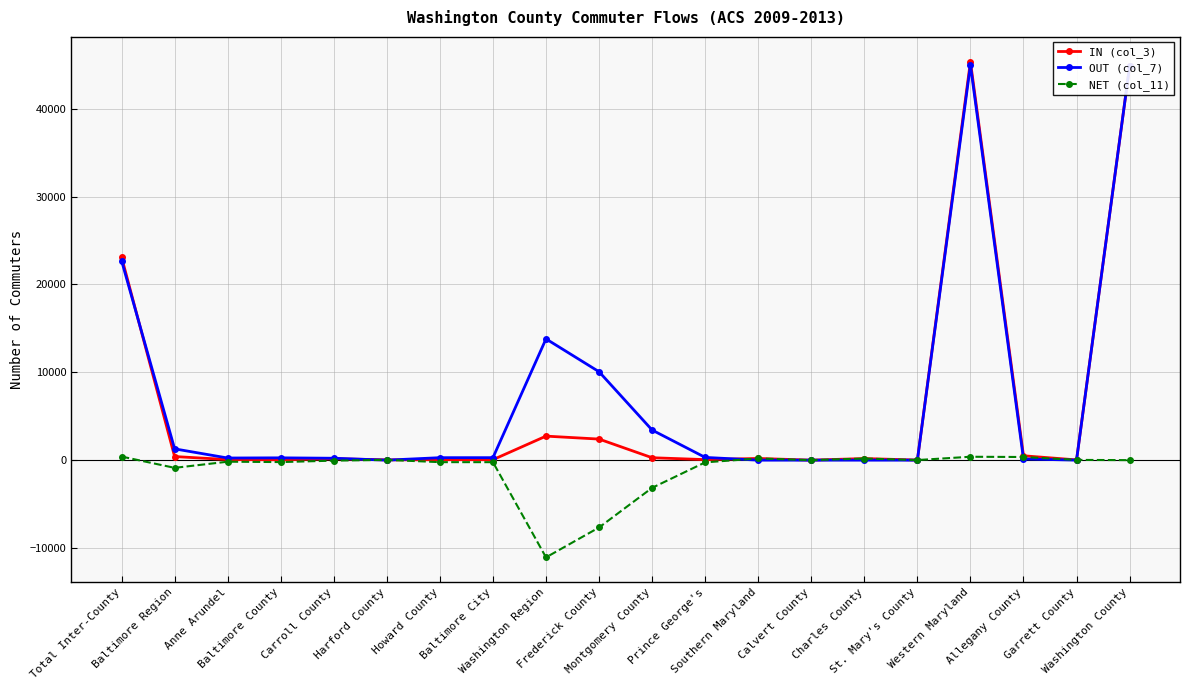

What is the maximum value shown in the chart?

45351